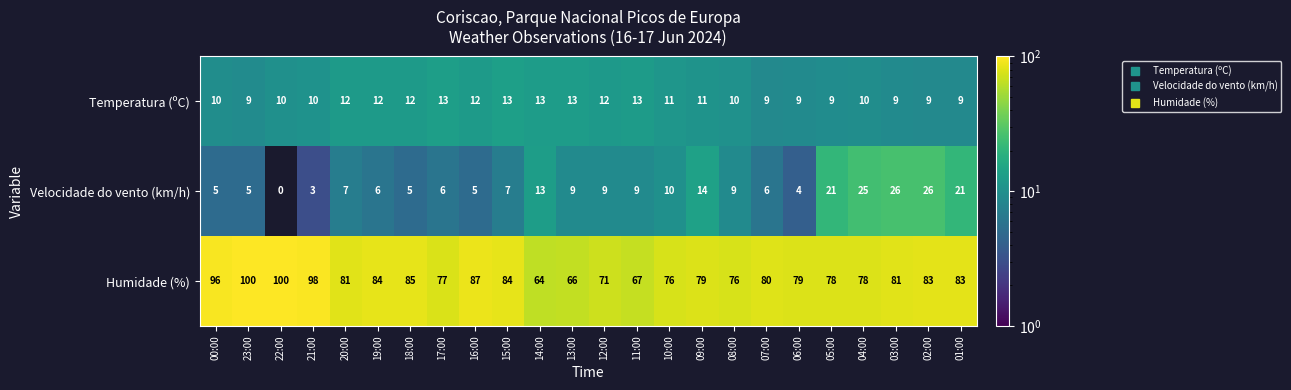

At which category is the sum across all series the highest?

02:00